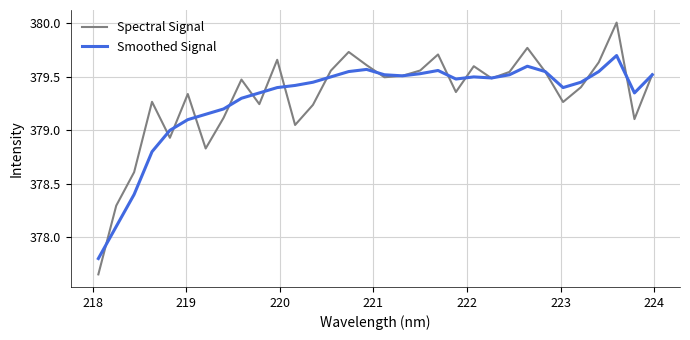

What is the maximum value for Spectral Signal?

380.0